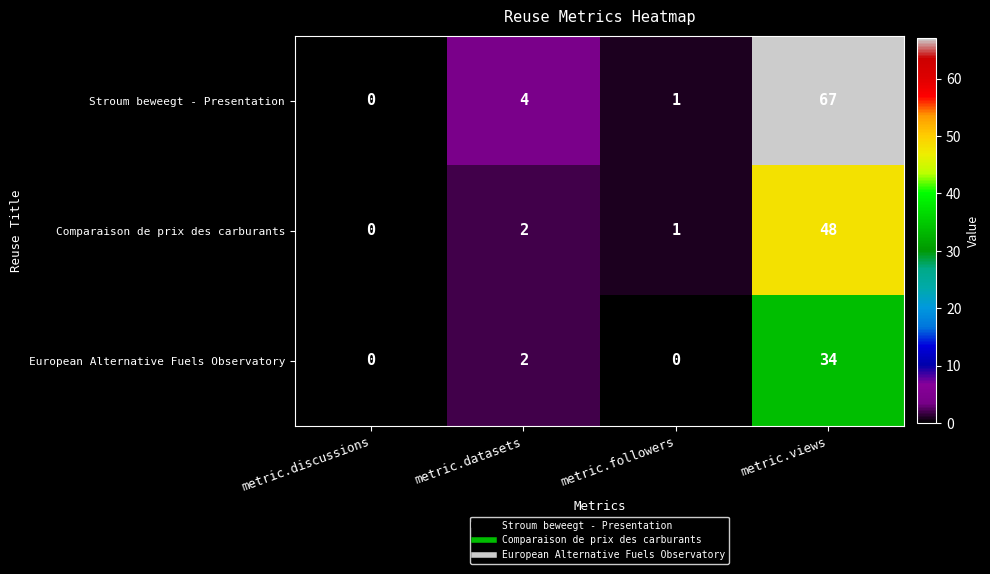

At metric.views, list the series in order from largest to smallest.

Stroum beweegt - Presentation, Comparaison de prix des carburants, European Alternative Fuels Observatory